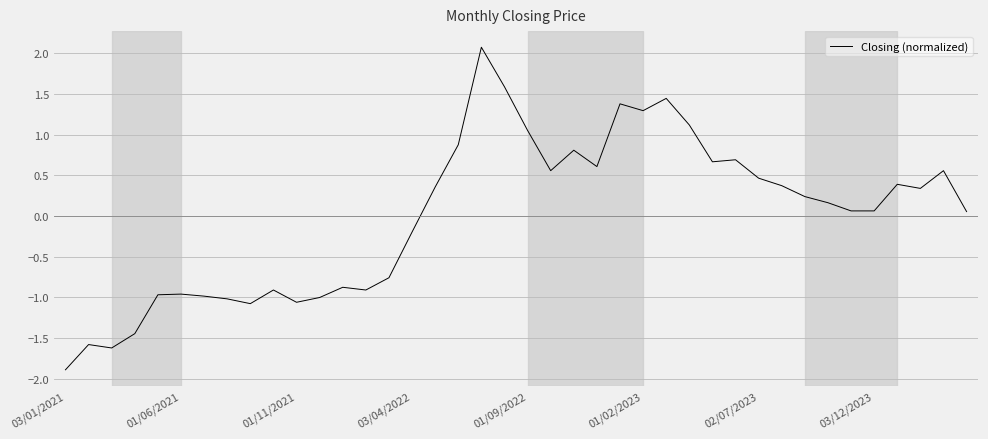

What is the greatest value displayed?

2.1